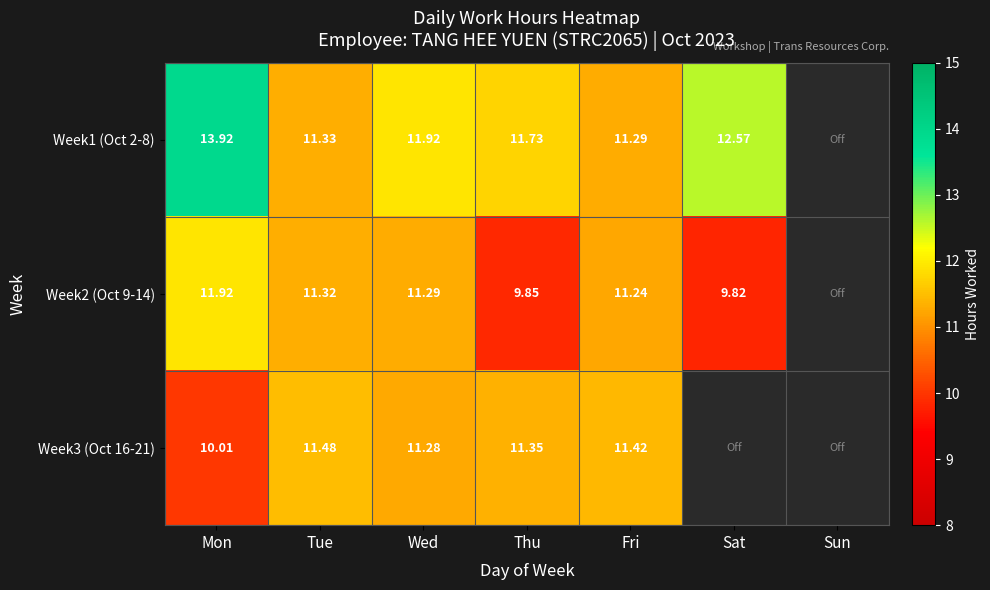

Which category has the highest value in the Week2 (Oct 9-14) series?

Mon